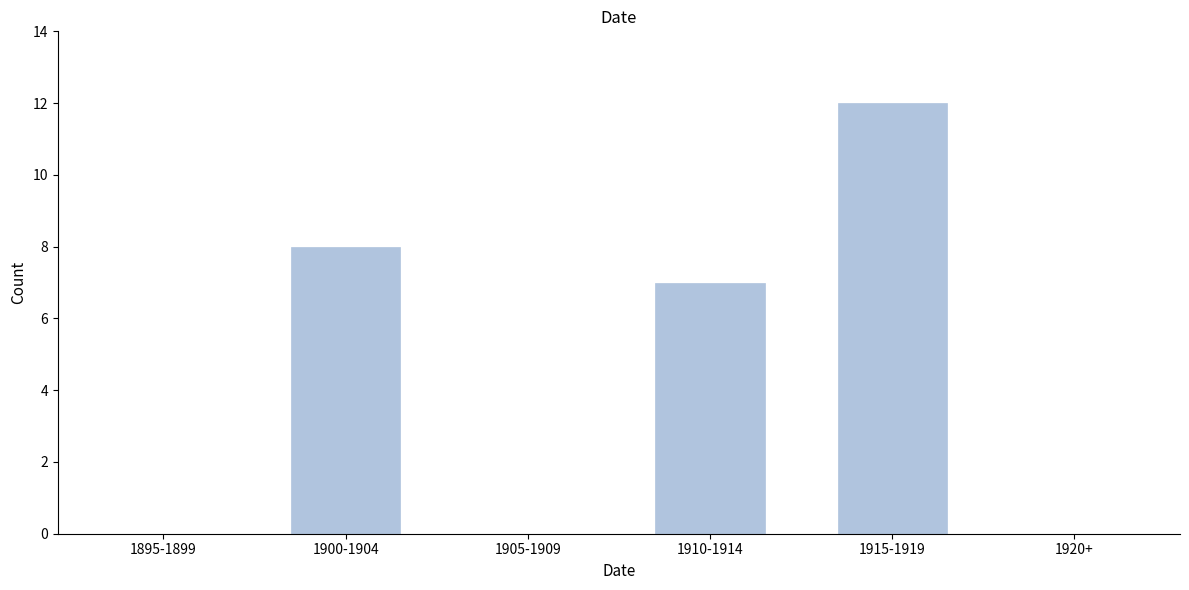

Reading left to right, list all the values displayed in this chart.

1895-1899=0	1900-1904=8	1905-1909=0	1910-1914=7	1915-1919=12	1920+=0